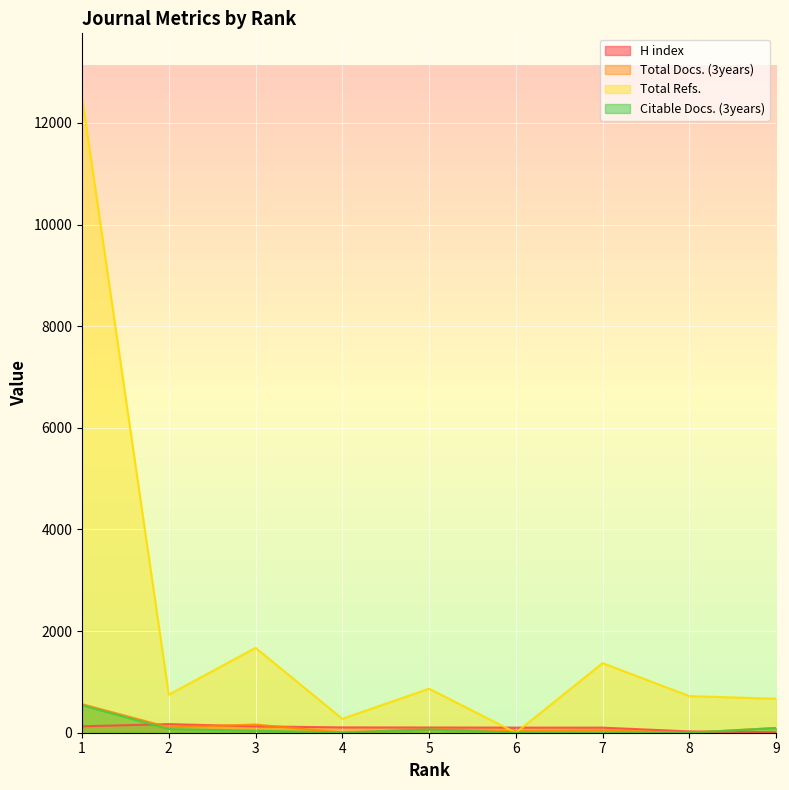

Is it true that H index equals 272 at 2?

False